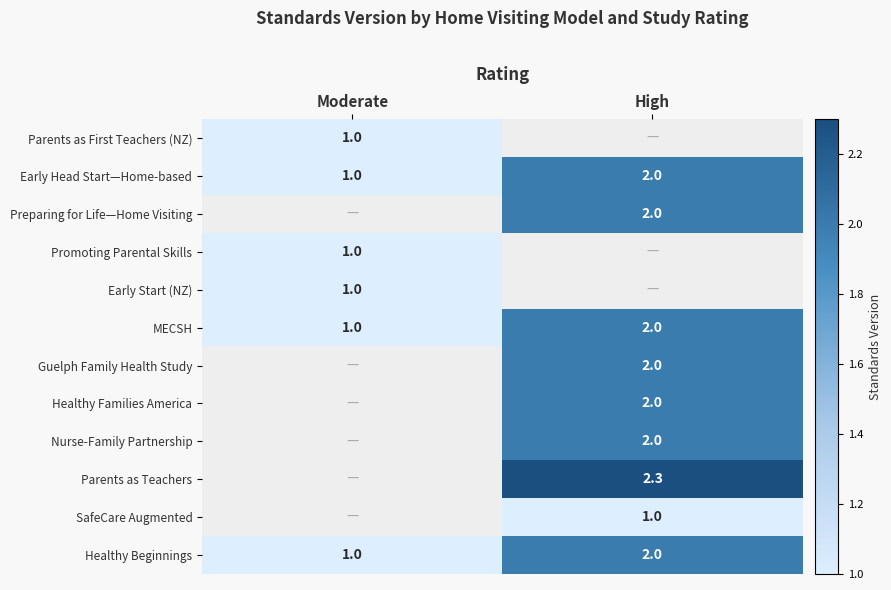

Which category has the highest value in the Healthy Beginnings series?

High